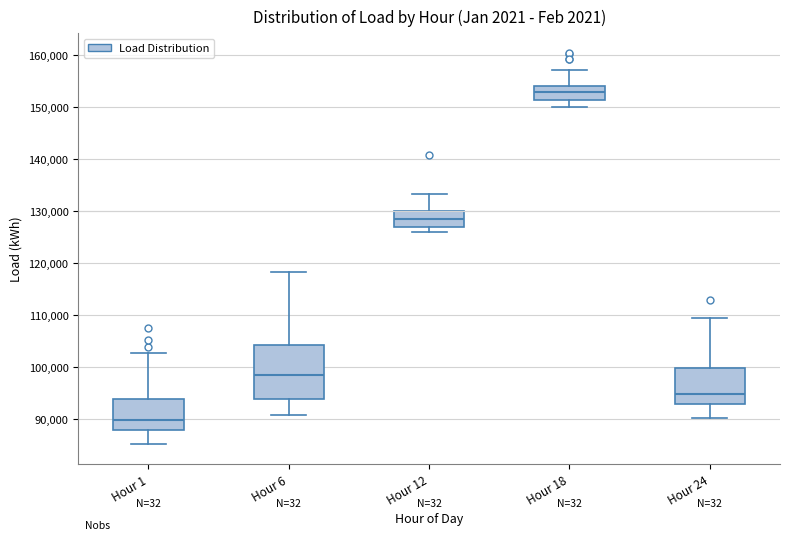

Reading left to right, read every box against the y-axis: the position of its median line, the range the box covers, and the ends of its whiskers. The values are not printed on the chart, so give them approximately, as read against the axis.

Hour 1: median 90000, box 88000 to 94000, whiskers 85000 to 103000
Hour 6: median 98000, box 94000 to 104000, whiskers 91000 to 118000
Hour 12: median 128000, box 127000 to 130000, whiskers 126000 to 133000
Hour 18: median 153000, box 151000 to 154000, whiskers 150000 to 157000
Hour 24: median 95000, box 93000 to 100000, whiskers 90000 to 109000